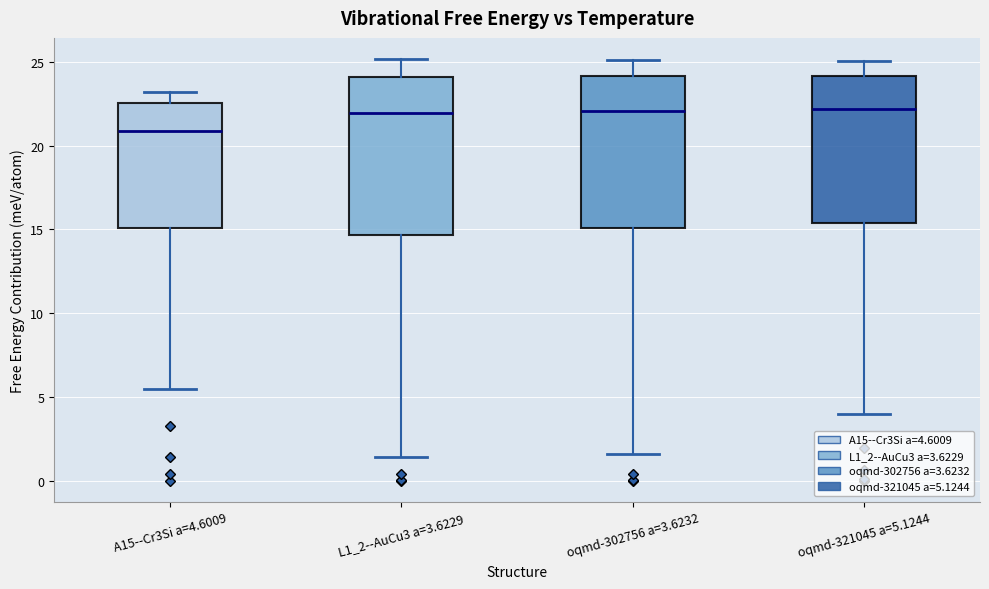

Reading left to right, read every box against the y-axis: the position of its median line, the range the box covers, and the ends of its whiskers. The values are not printed on the chart, so give them approximately, as read against the axis.

A15--Cr3Si a=4.6009: median 21.0, box 15.0 to 22.5, whiskers 5.5 to 23.0
L1_2--AuCu3 a=3.6229: median 22.0, box 14.5 to 24.0, whiskers 1.5 to 25.0
oqmd-302756 a=3.6232: median 22.0, box 15.0 to 24.0, whiskers 1.5 to 25.0
oqmd-321045 a=5.1244: median 22.0, box 15.5 to 24.0, whiskers 4.0 to 25.0